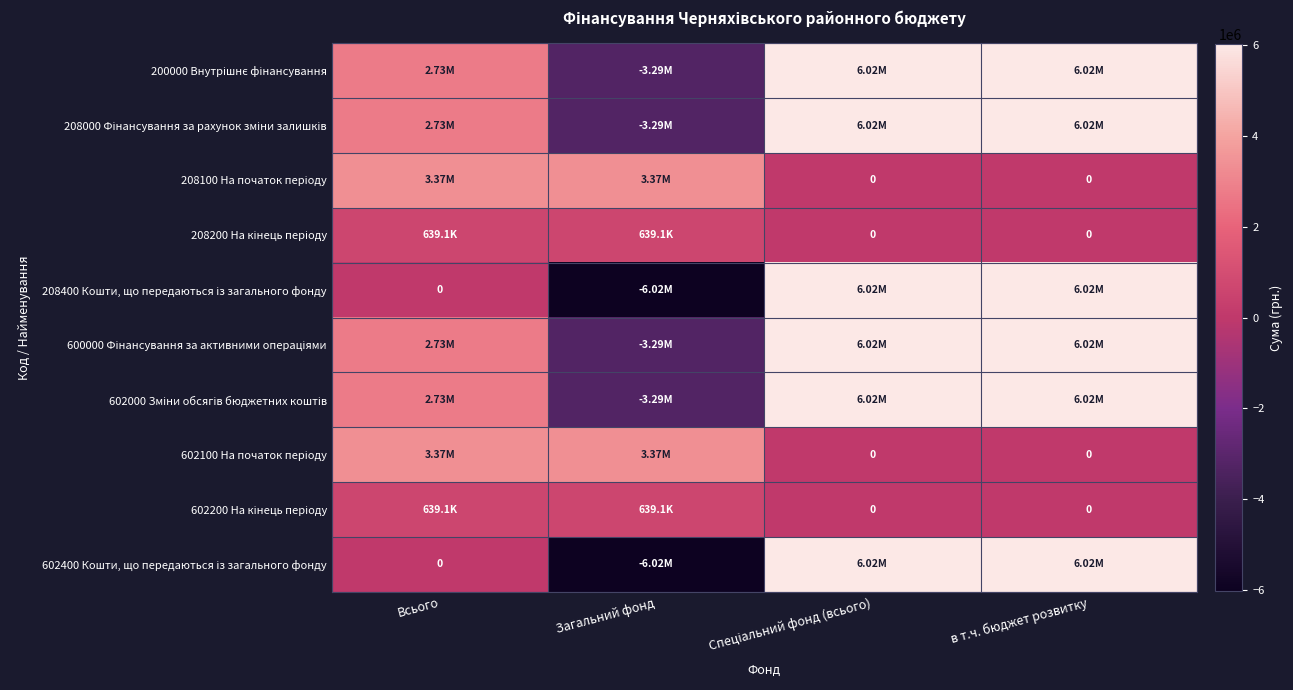

At which category is the sum across all series the highest?

Спеціальний фонд (всього)